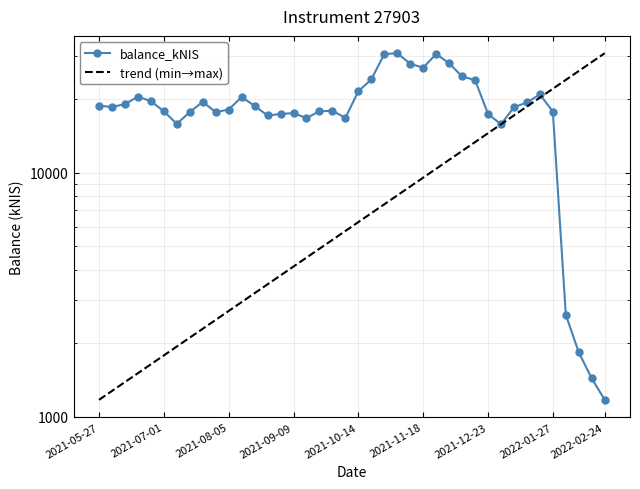

Reading right to left, what are all the values shown in this chart?

1175.0	1437.5	1838.1	2616.8	17775.5	20886.5	19371.8	18502.5	15764.1	17395.5	23923.5	24738.0	28016.3	30576.5	26870.4	27889.8	30800.0	30548.5	24058.8	21526.9	16745.6	17908.4	17825.5	16714.9	17518.0	17367.2	17127.6	18748.1	20380.7	18117.6	17676.9	19482.0	17697.3	15822.1	17825.9	19598.7	20455.2	19064.7	18555.7	18787.7